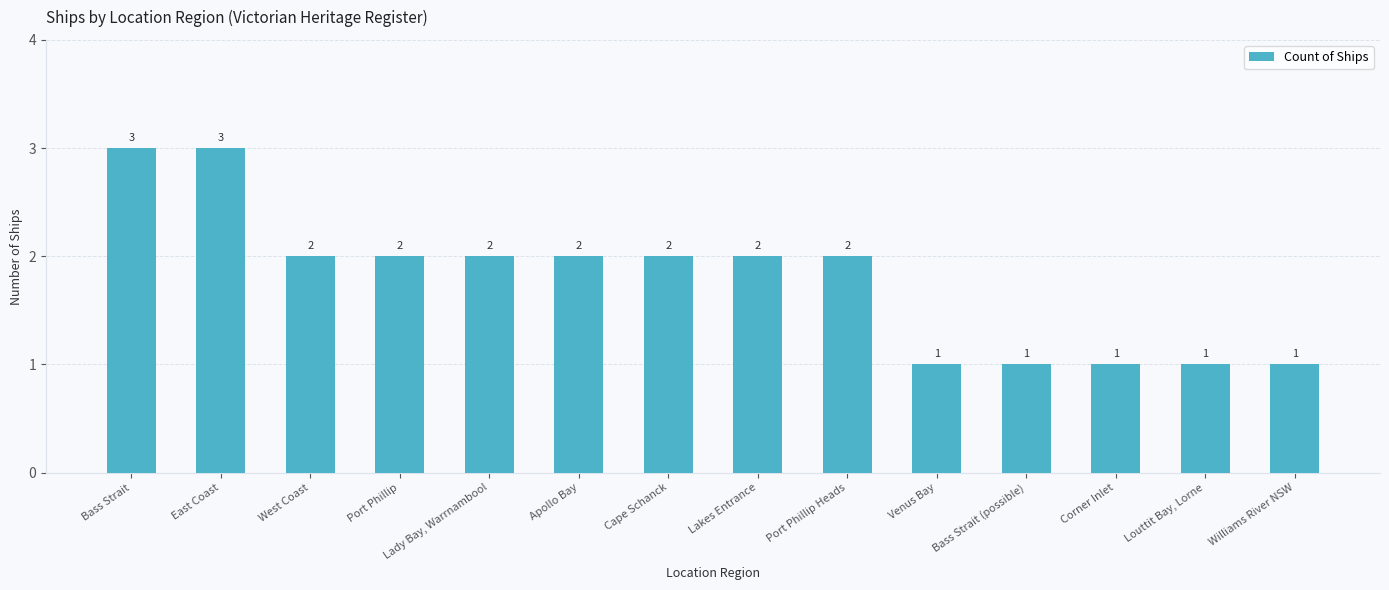

The chart shows a value of 1 at Venus Bay. True or false?

True